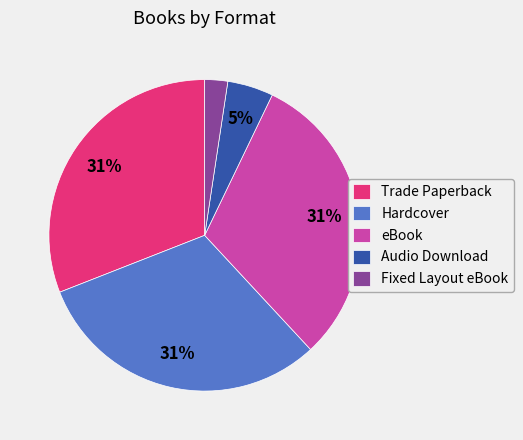

To the nearest percent, what is the difference between the largest and smallest slice percentages?

29%